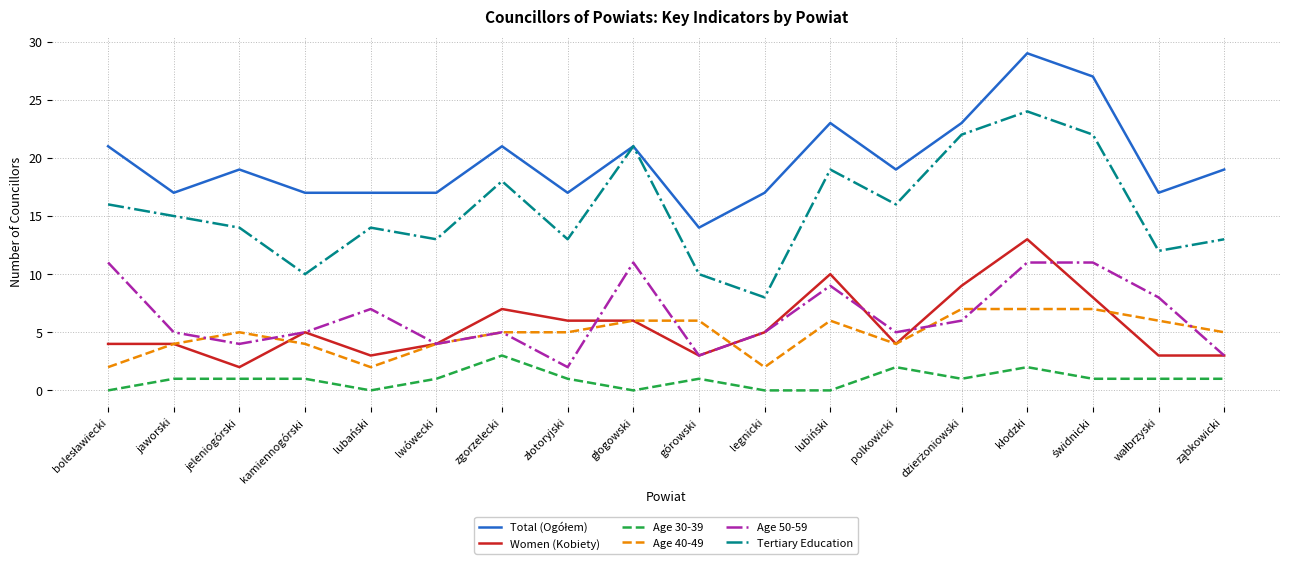

Which series has the widest spread of values?

Tertiary Education